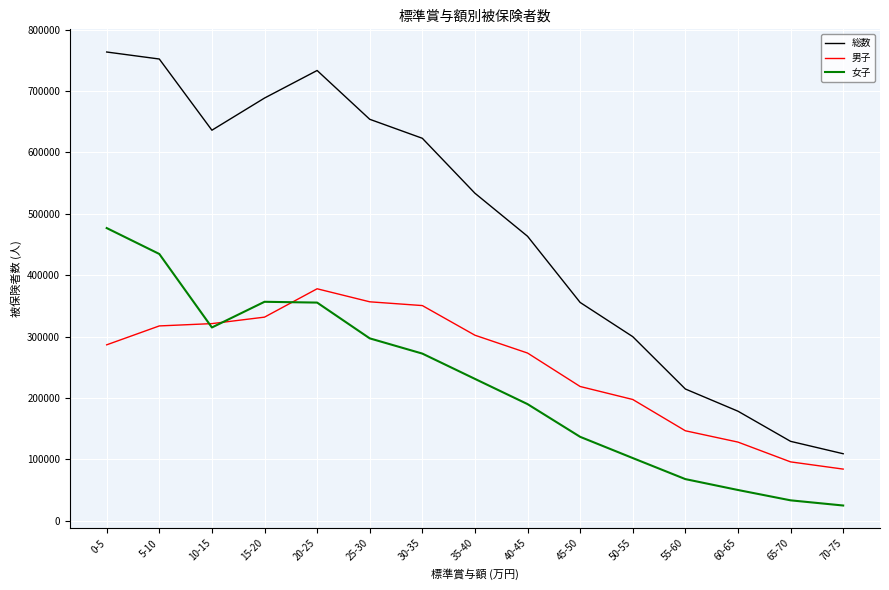

What is the total value across all series at 50-55?

600070